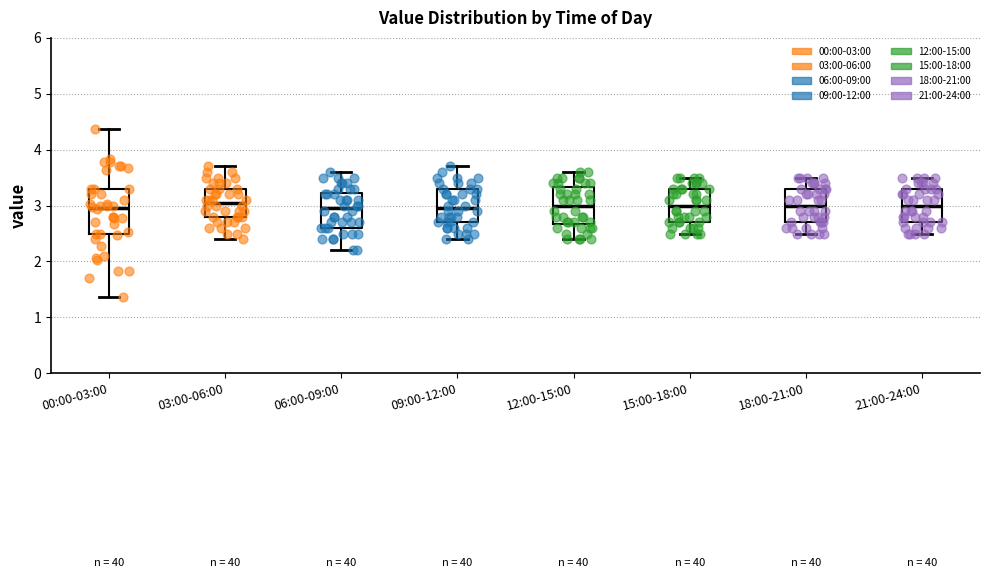

Reading left to right, read every box against the y-axis: the position of its median line, the range the box covers, and the ends of its whiskers. The values are not printed on the chart, so give them approximately, as read against the axis.

00:00-03:00: median 3.0, box 2.5 to 3.3, whiskers 1.4 to 4.4
03:00-06:00: median 3.1, box 2.8 to 3.3, whiskers 2.4 to 3.7
06:00-09:00: median 3.0, box 2.6 to 3.2, whiskers 2.2 to 3.6
09:00-12:00: median 3.0, box 2.7 to 3.3, whiskers 2.4 to 3.7
12:00-15:00: median 3.0, box 2.7 to 3.3, whiskers 2.4 to 3.6
15:00-18:00: median 3.0, box 2.7 to 3.3, whiskers 2.5 to 3.5
18:00-21:00: median 3.0, box 2.7 to 3.3, whiskers 2.5 to 3.5
21:00-24:00: median 3.0, box 2.7 to 3.3, whiskers 2.5 to 3.5